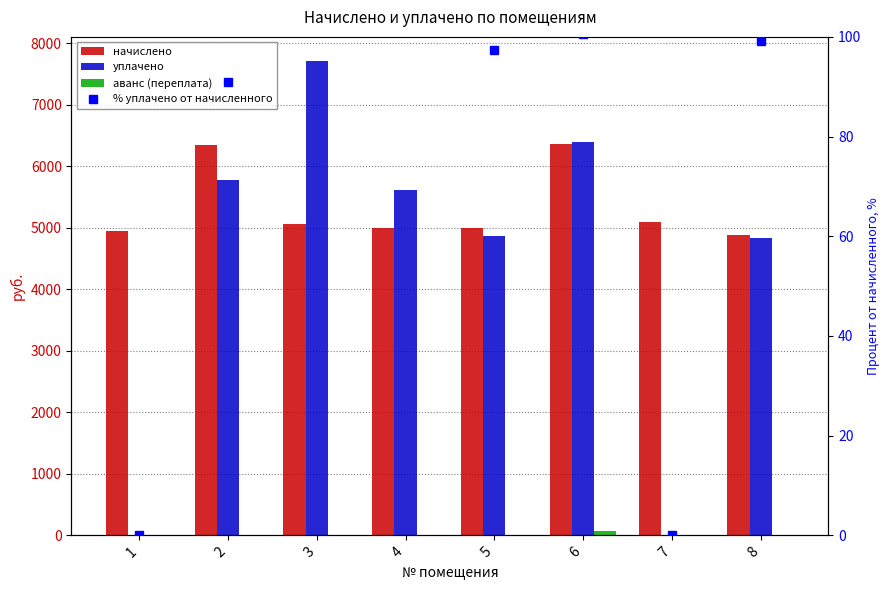

Between 2 and 4, which series saw the biggest shift?

начислено